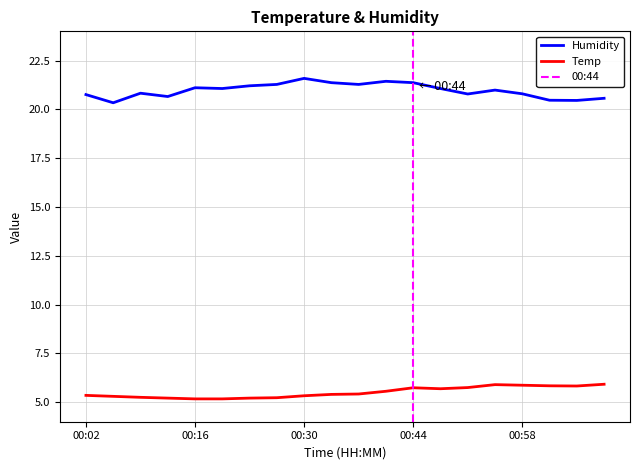

What is the highest value of the Humidity series?

21.6